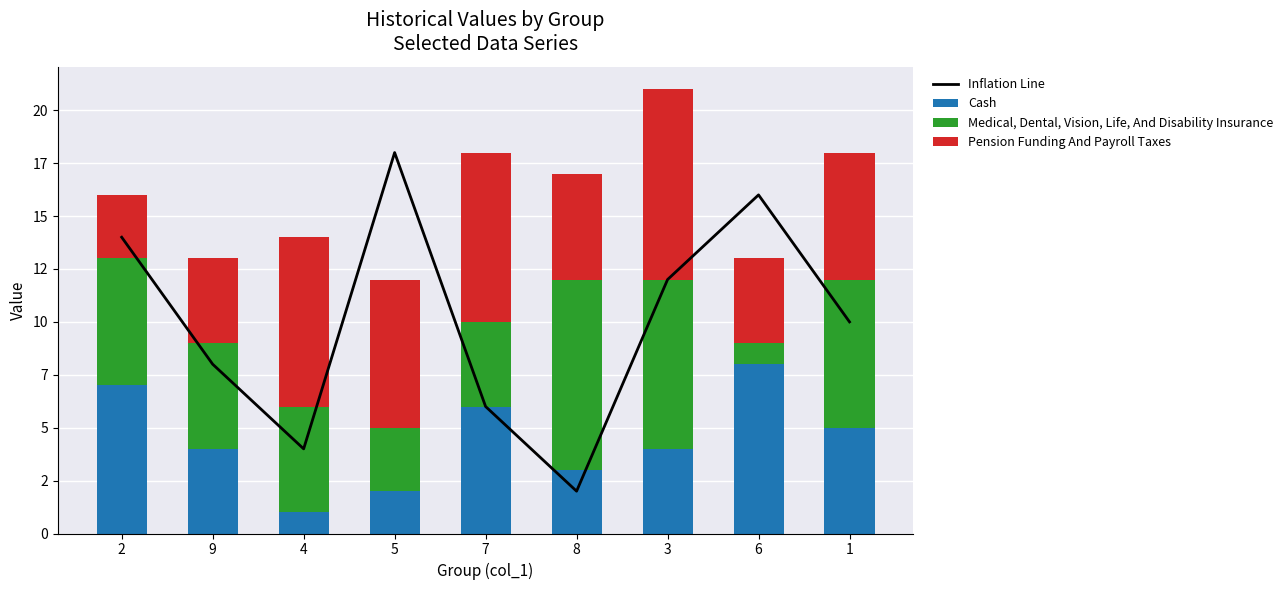

Is the value of Medical, Dental, Vision, Life, And Disability Insurance at 2 greater than the value of Cash at 5?

Yes